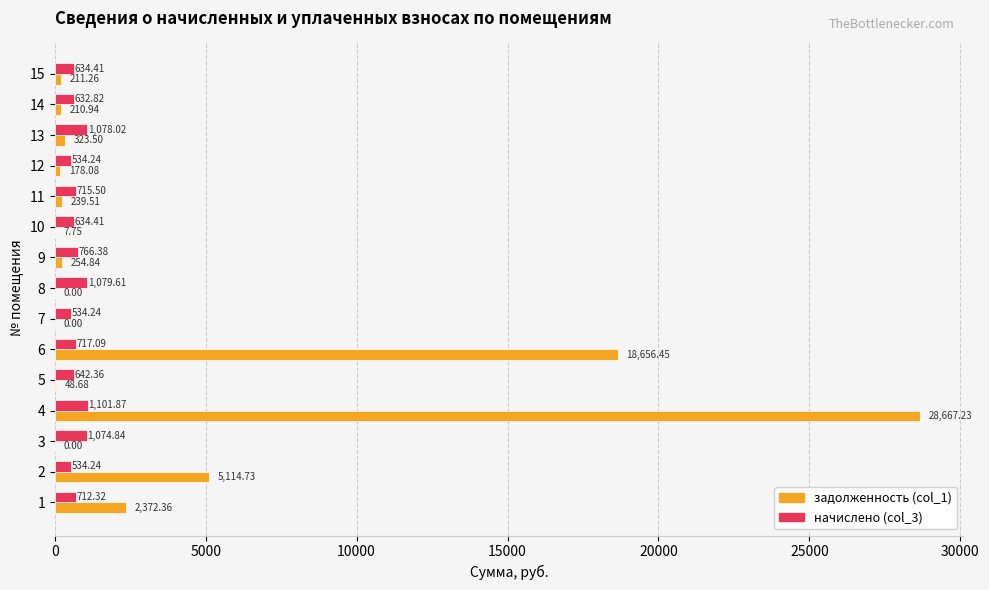

At which label does начислено (col_3) reach its peak?

4